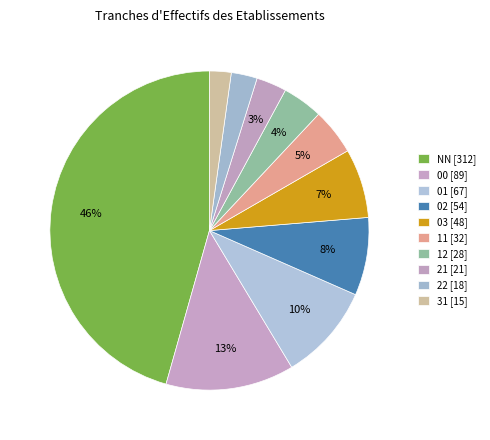

Which slice is the largest?

NN